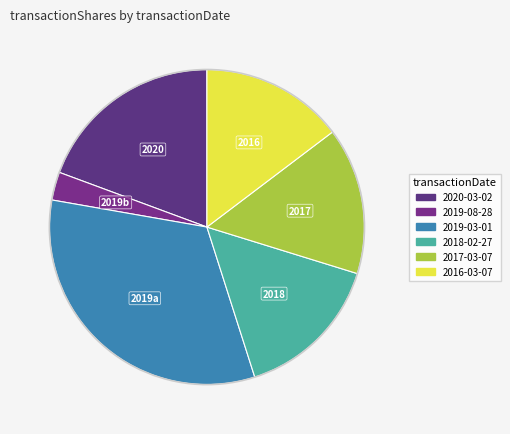

To the nearest percent, what percentage of the pie is 2019-08-28?

3%